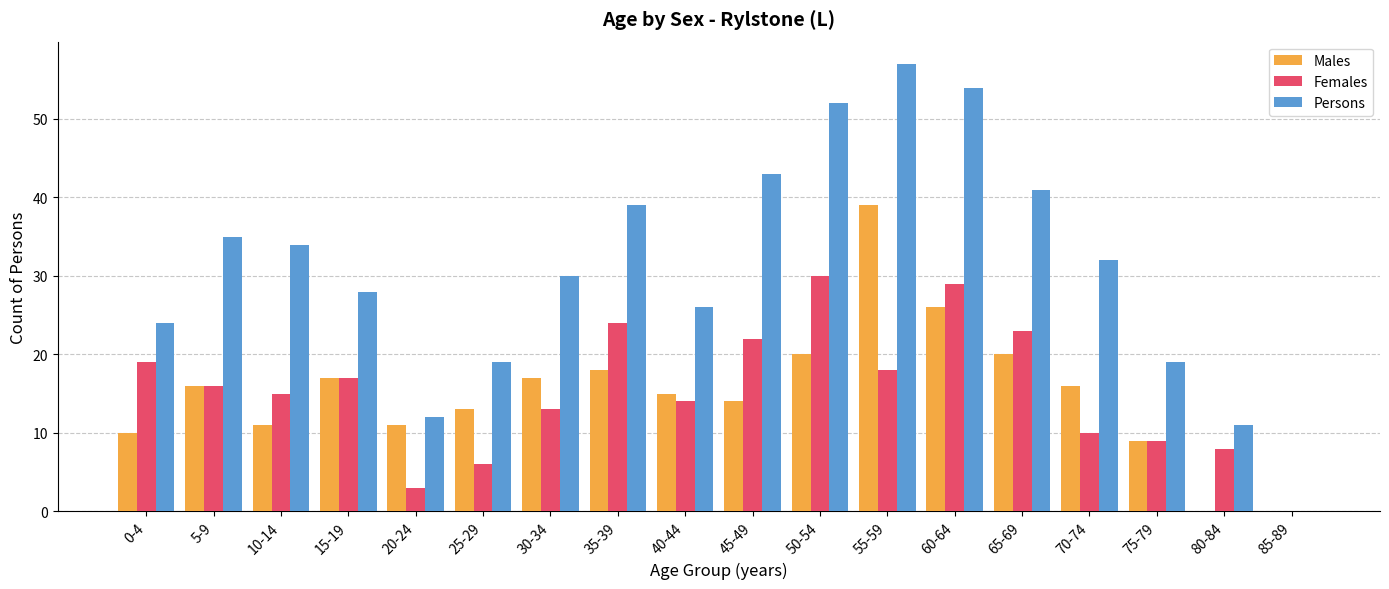

At which category is the sum across all series the highest?

55-59